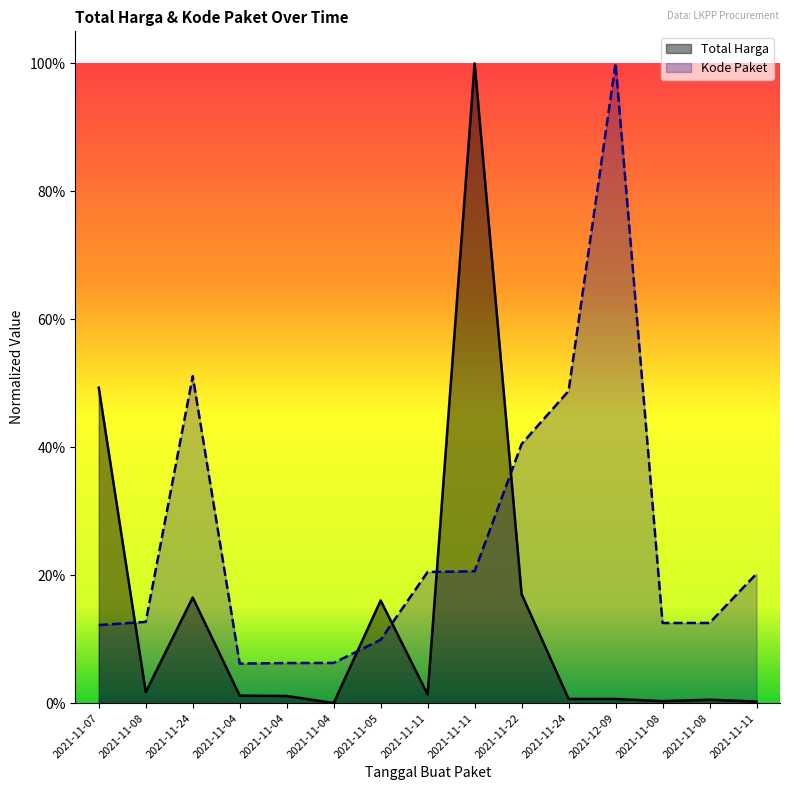

Which series ends up on top after the final intersection of Total Harga and Kode Paket?

Kode Paket